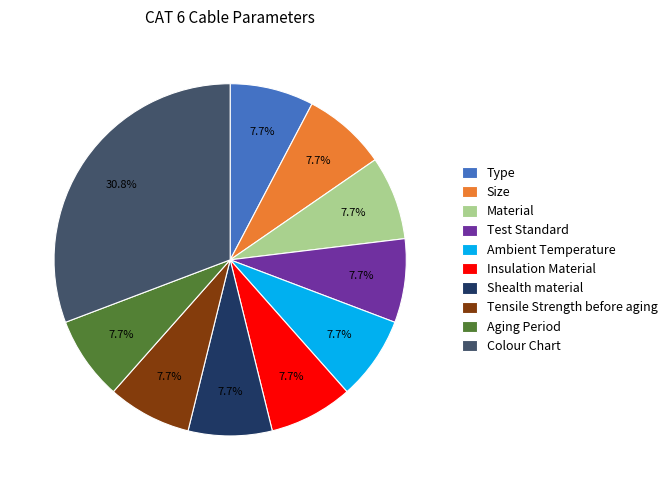

To the nearest percent, what is the average slice percentage?

10%